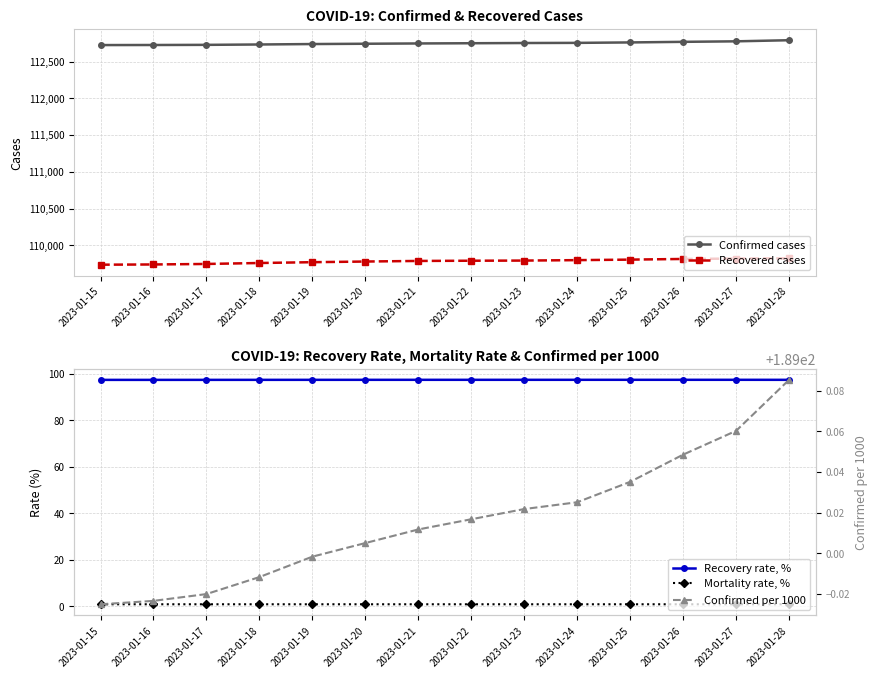

True or false: Confirmed per 1000 has a value of 189.0 at 2023-01-19.

True